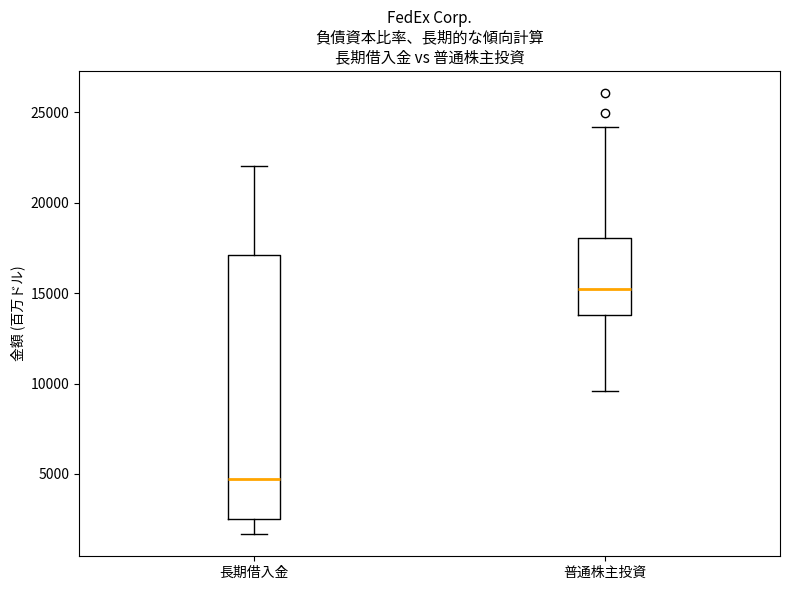

Which box's median line is the lowest?

長期借入金